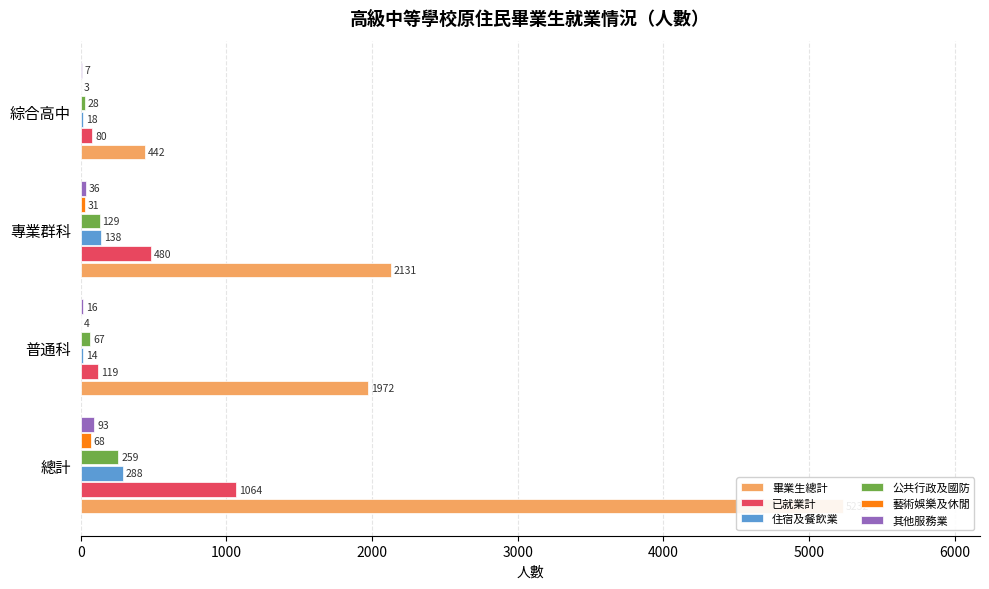

How many values in the 藝術娛樂及休閒 series exceed 31?

1